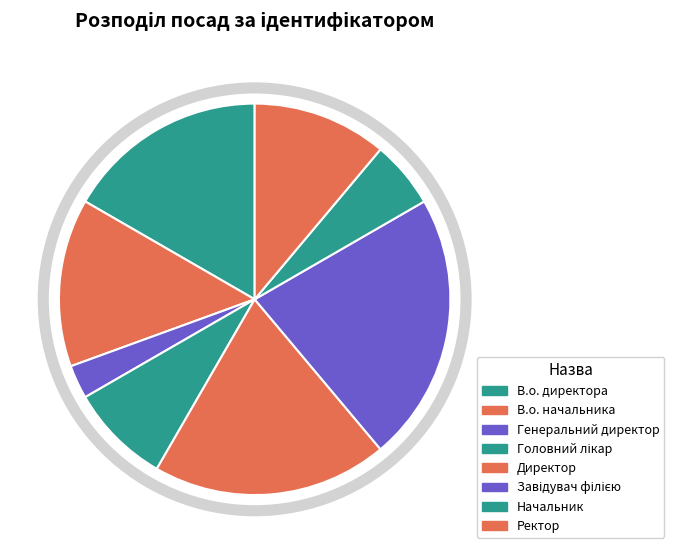

Which has a higher value, В.о. директора or Головний лікар?

В.о. директора